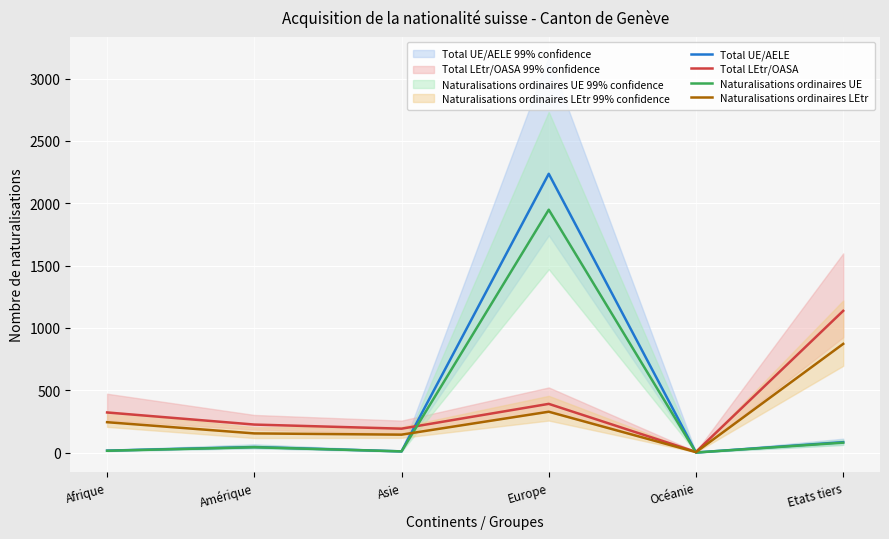

At Amérique, list the series in order from largest to smallest.

Total LEtr/OASA, Naturalisations ordinaires LEtr, Total UE/AELE, Naturalisations ordinaires UE